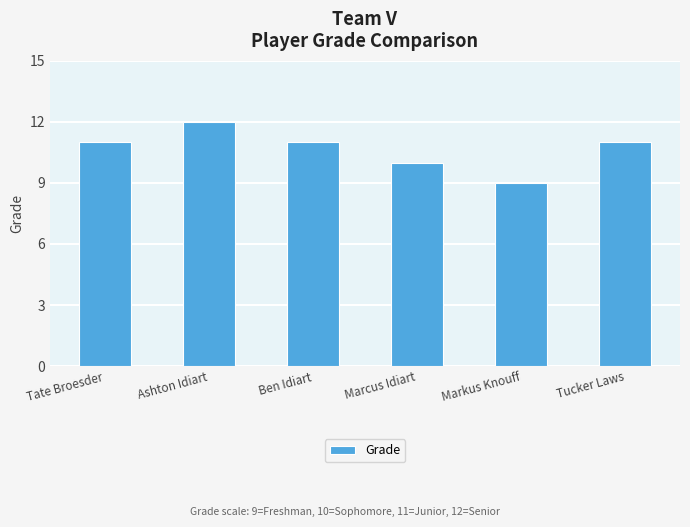

What is the approximate value at Ashton Idiart?

12